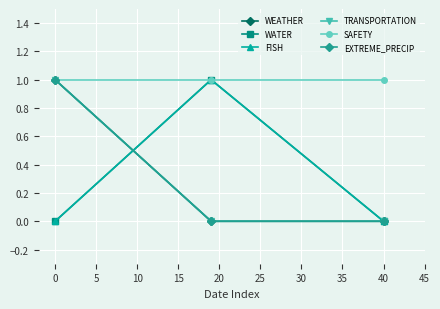

Is this an area chart (filled region under the line)?

No